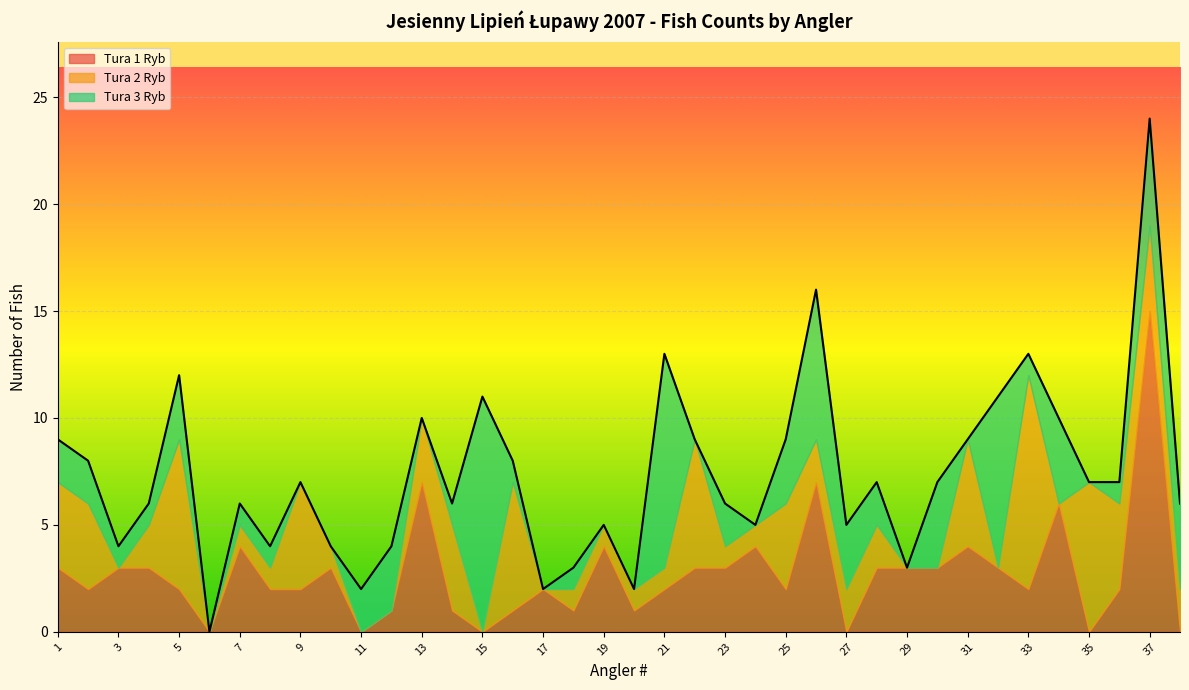

What is the sum of the Tura 3 Ryb values at 27 and 26?

10